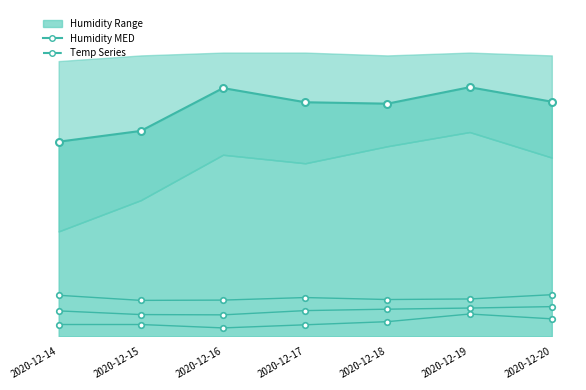

How many distinct data groups are displayed?

4